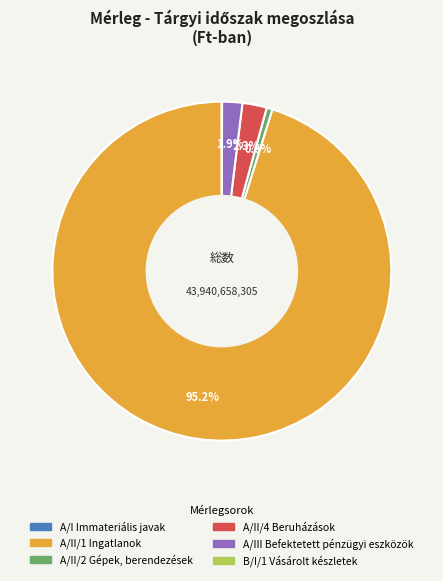

Is there any slice that represents more than half of the pie?

Yes